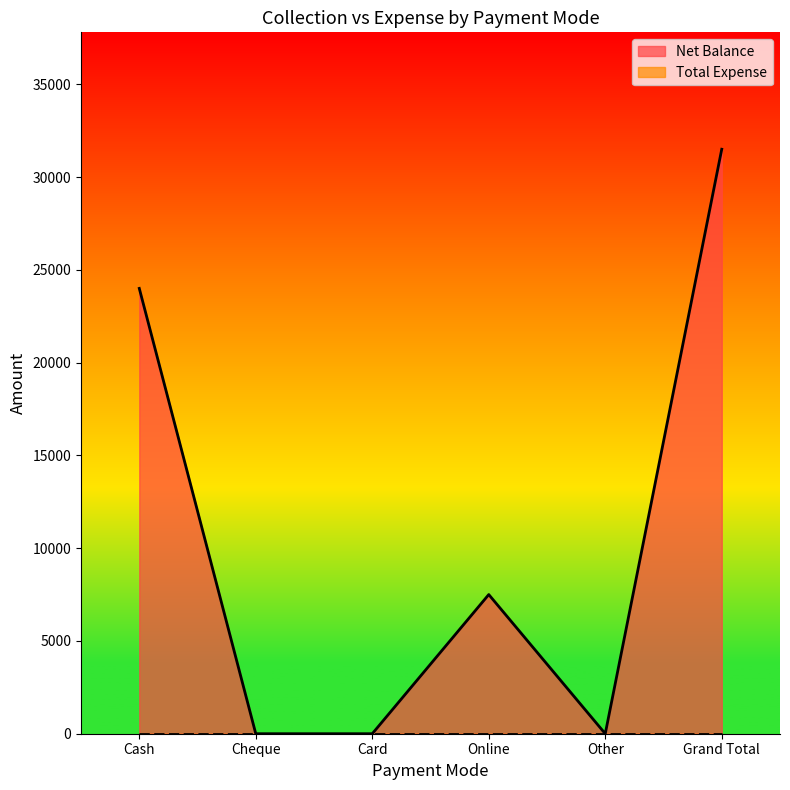

What is the label of the 5th point from the left?

Other